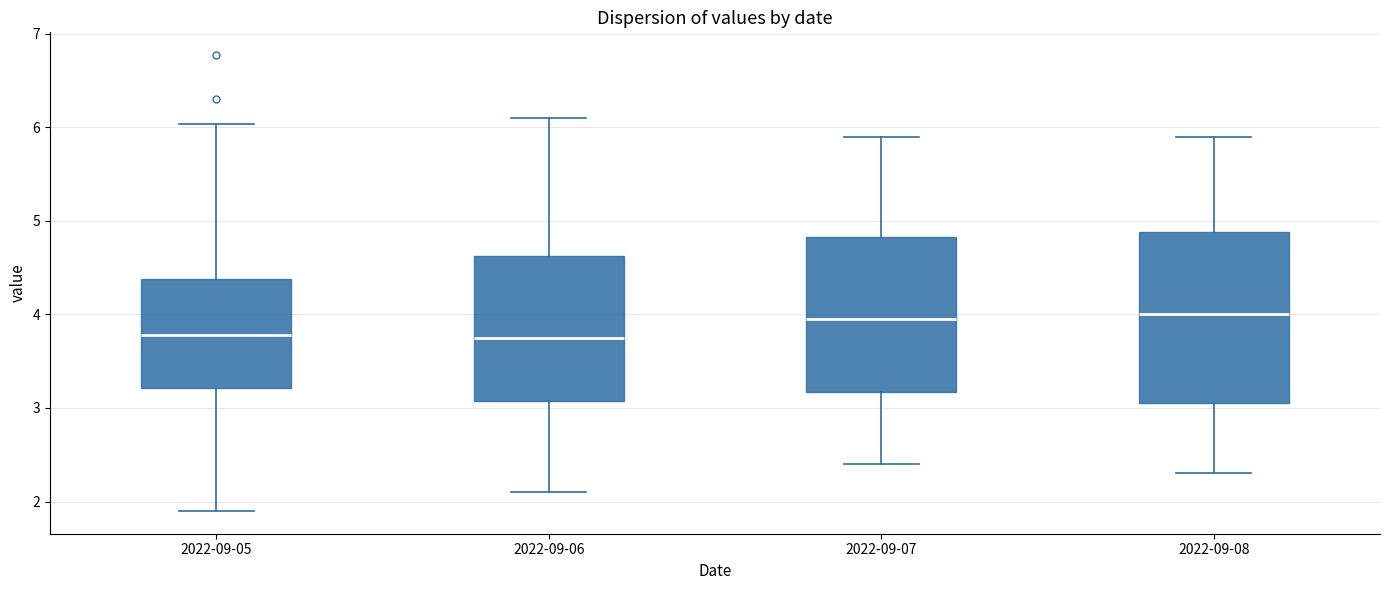

Reading left to right, read every box against the y-axis: the position of its median line, the range the box covers, and the ends of its whiskers. The values are not printed on the chart, so give them approximately, as read against the axis.

2022-09-05: median 3.8, box 3.2 to 4.4, whiskers 1.9 to 6.0
2022-09-06: median 3.8, box 3.1 to 4.6, whiskers 2.1 to 6.1
2022-09-07: median 4.0, box 3.2 to 4.8, whiskers 2.4 to 5.9
2022-09-08: median 4.0, box 3.1 to 4.9, whiskers 2.3 to 5.9